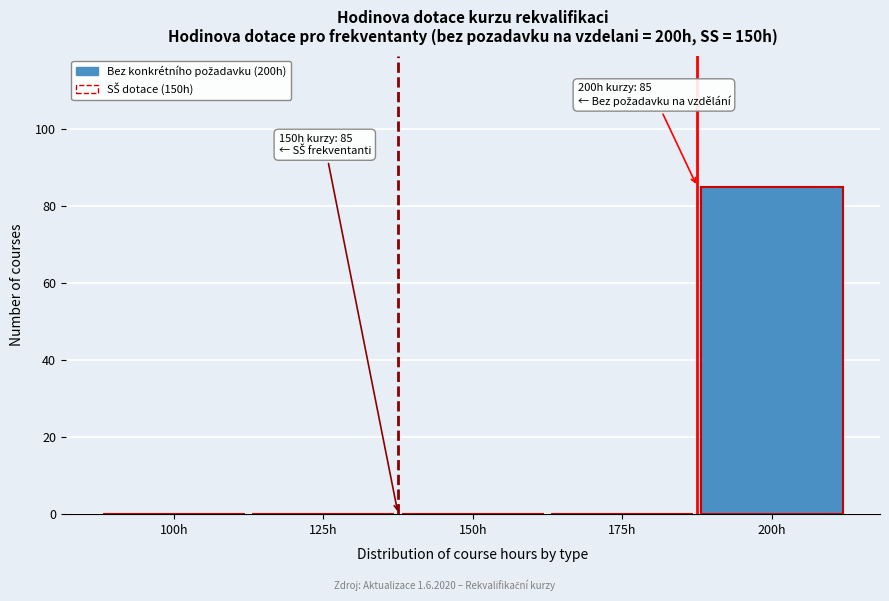

Reading left to right, transcribe all the data shown in this chart.

100h=0	125h=0	150h=0	175h=0	200h=85